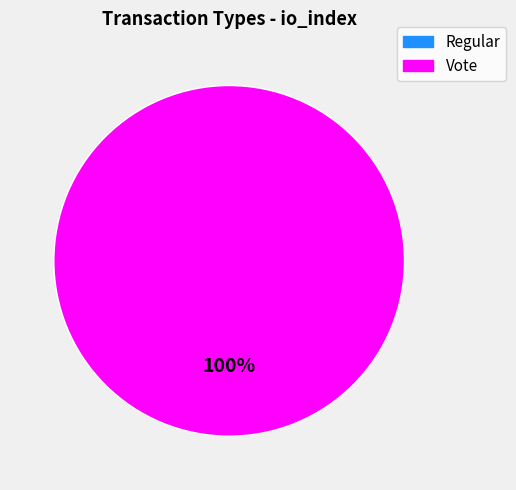

The Regular slice represents 0% of the pie. True or false?

True